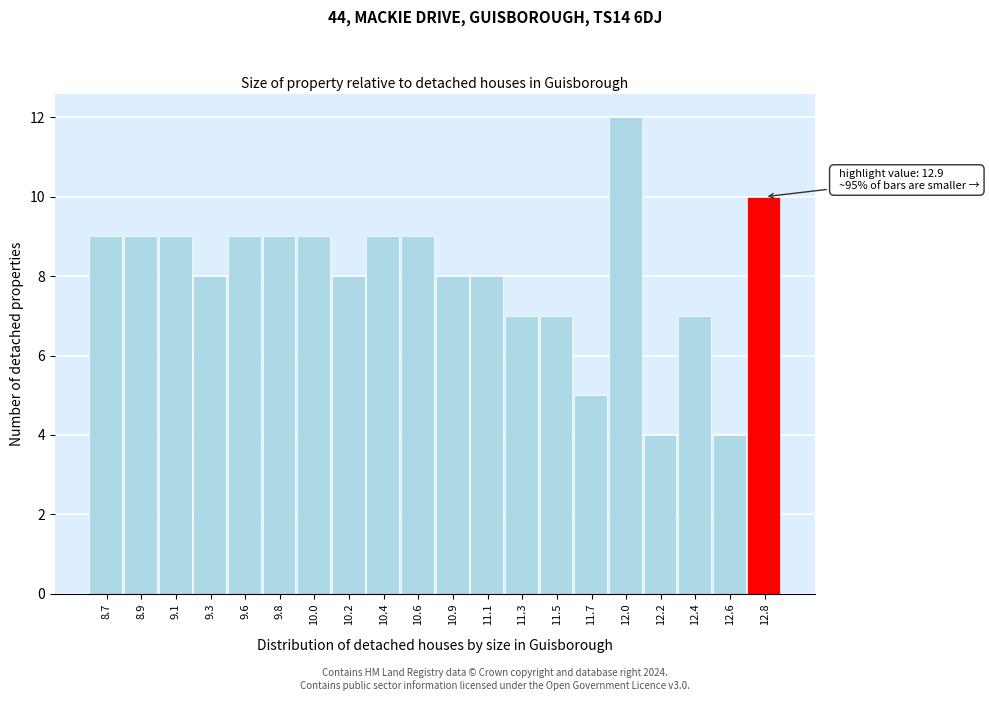

Reading left to right, what are all the values shown in this chart?

9	9	9	8	9	9	9	8	9	9	8	8	7	7	5	12	4	7	4	10